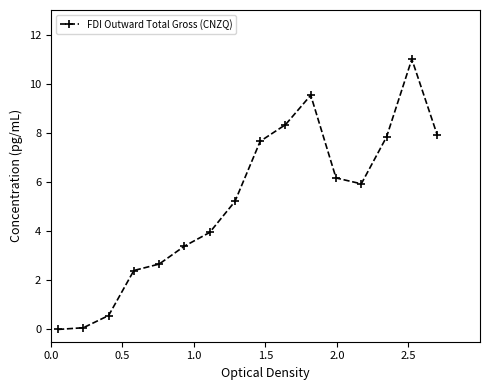

What is the difference between the maximum and minimum values?

11.0